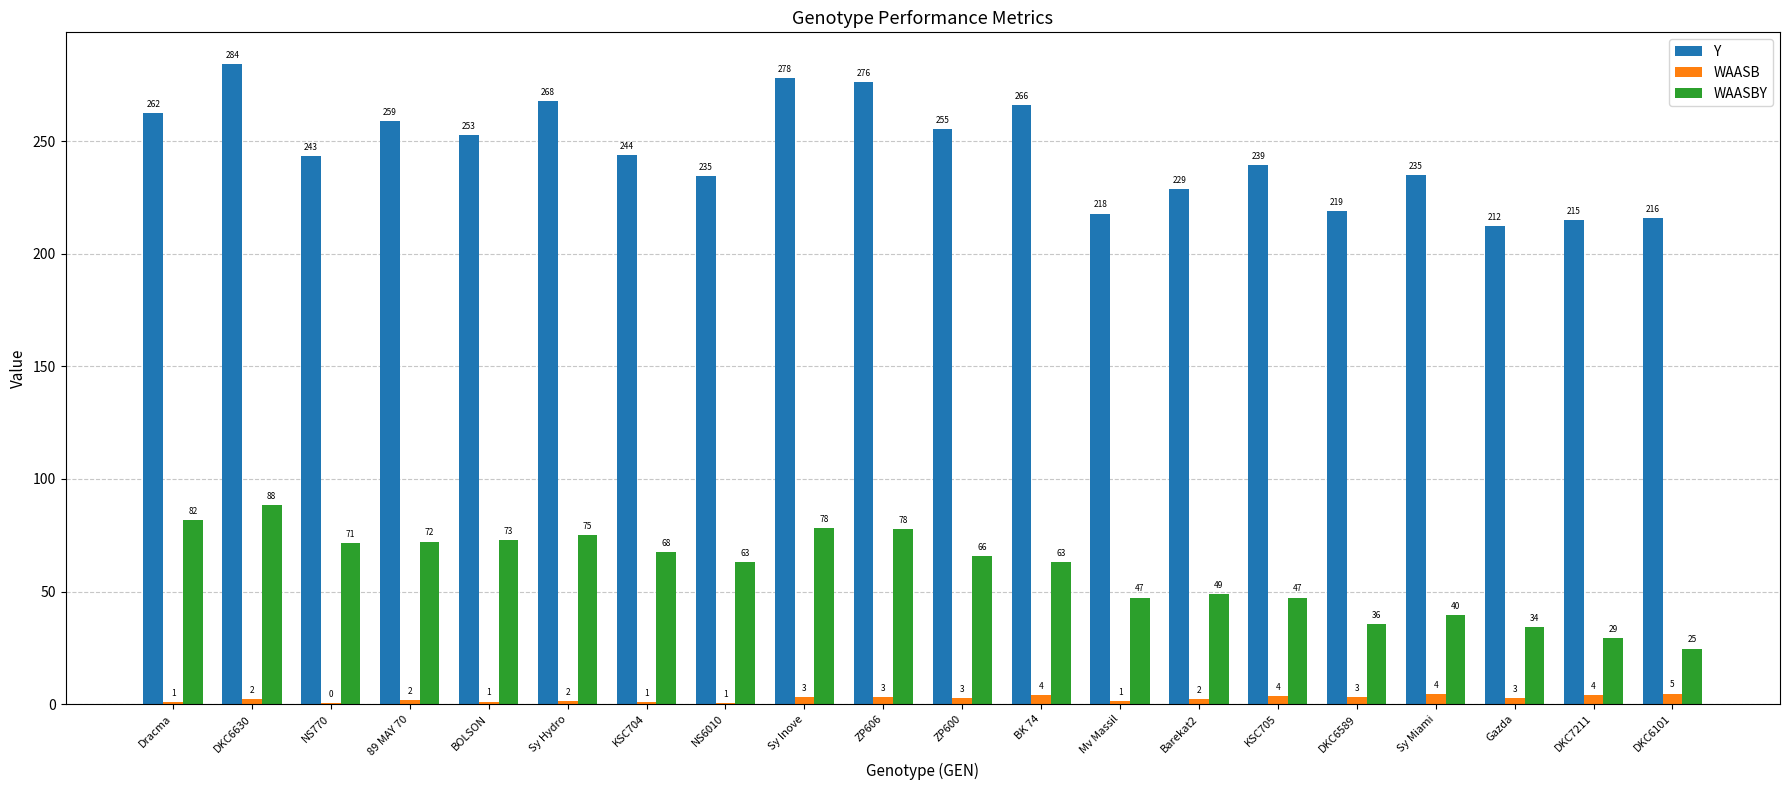

Are the bars horizontal?

No